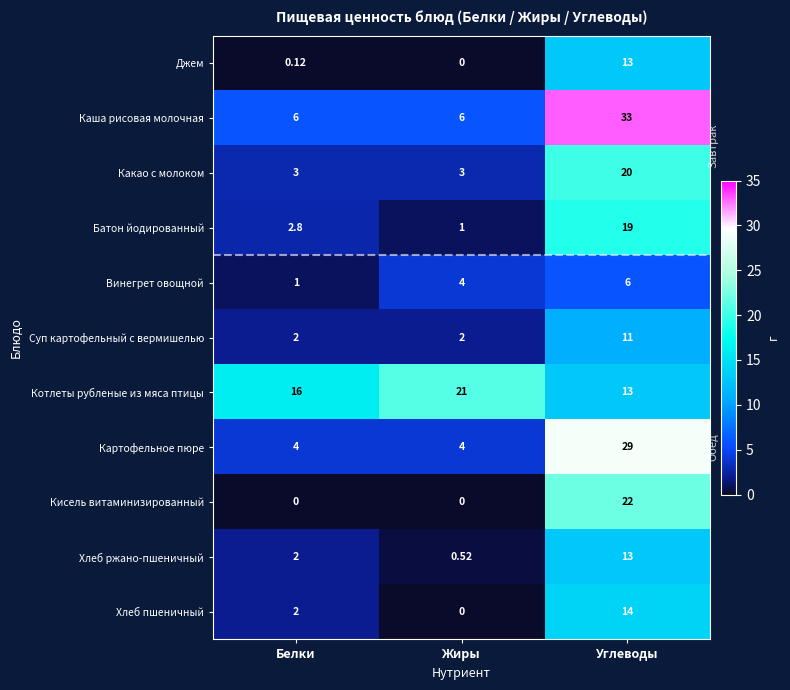

What is the difference between the highest and lowest values at Жиры?

21.0